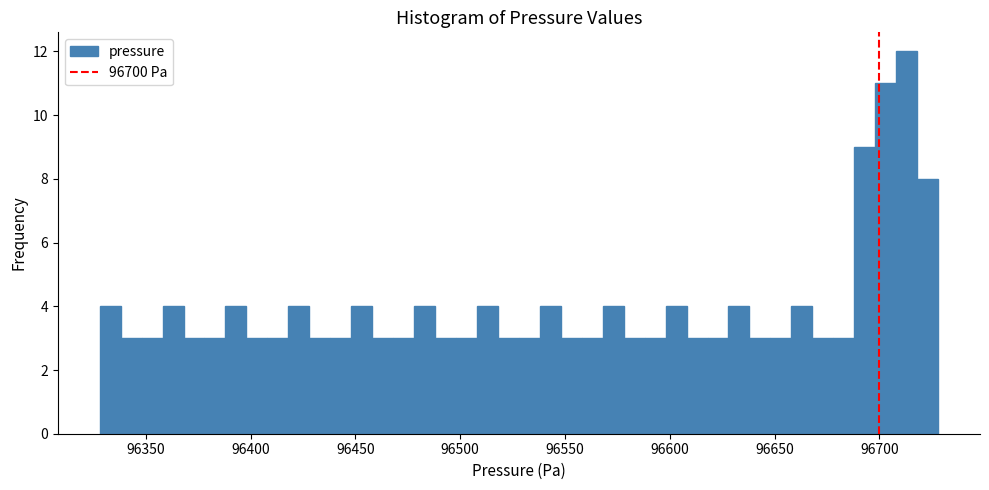

Around what value on the x-axis is the tallest bar? Give the approximate position of its centre, as read against the axis.

96715